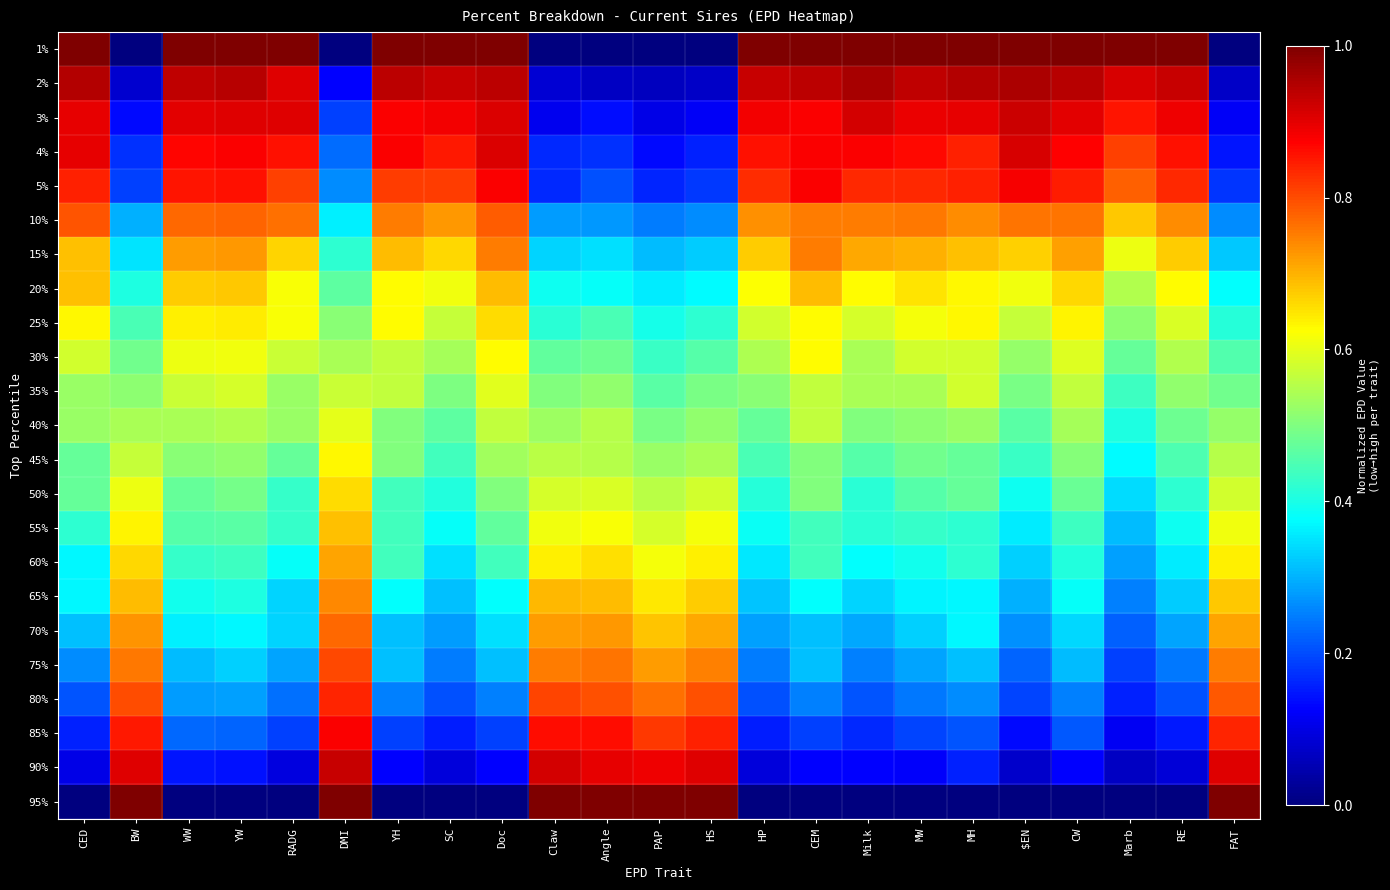

Reading right to left, transcribe all the data shown in this chart.

1%: FAT=0.0	RE=1.0	Marb=1.0	CW=1.0	$EN=1.0	MH=1.0	MW=1.0	Milk=1.0	CEM=1.0	HP=1.0	HS=0.0	PAP=0.0	Angle=0.0	Claw=0.0	Doc=1.0	SC=1.0	YH=1.0	DMI=0.0	RADG=1.0	YW=1.0	WW=1.0	BW=0.0	CED=1.0
2%: FAT=0.1	RE=0.9	Marb=0.9	CW=0.9	$EN=1.0	MH=0.9	MW=0.9	Milk=1.0	CEM=0.9	HP=0.9	HS=0.1	PAP=0.1	Angle=0.1	Claw=0.1	Doc=0.9	SC=0.9	YH=0.9	DMI=0.1	RADG=0.9	YW=0.9	WW=0.9	BW=0.1	CED=0.9
3%: FAT=0.1	RE=0.9	Marb=0.9	CW=0.9	$EN=0.9	MH=0.9	MW=0.9	Milk=0.9	CEM=0.9	HP=0.9	HS=0.1	PAP=0.1	Angle=0.1	Claw=0.1	Doc=0.9	SC=0.9	YH=0.9	DMI=0.2	RADG=0.9	YW=0.9	WW=0.9	BW=0.1	CED=0.9
4%: FAT=0.1	RE=0.9	Marb=0.8	CW=0.9	$EN=0.9	MH=0.8	MW=0.9	Milk=0.9	CEM=0.9	HP=0.9	HS=0.2	PAP=0.1	Angle=0.2	Claw=0.2	Doc=0.9	SC=0.8	YH=0.9	DMI=0.2	RADG=0.9	YW=0.9	WW=0.9	BW=0.2	CED=0.9
5%: FAT=0.2	RE=0.8	Marb=0.8	CW=0.8	$EN=0.9	MH=0.8	MW=0.8	Milk=0.8	CEM=0.9	HP=0.8	HS=0.2	PAP=0.2	Angle=0.2	Claw=0.2	Doc=0.9	SC=0.8	YH=0.8	DMI=0.3	RADG=0.8	YW=0.9	WW=0.9	BW=0.2	CED=0.8
10%: FAT=0.3	RE=0.7	Marb=0.7	CW=0.8	$EN=0.8	MH=0.7	MW=0.8	Milk=0.8	CEM=0.8	HP=0.7	HS=0.3	PAP=0.2	Angle=0.3	Claw=0.3	Doc=0.8	SC=0.7	YH=0.8	DMI=0.4	RADG=0.8	YW=0.8	WW=0.8	BW=0.3	CED=0.8
15%: FAT=0.3	RE=0.7	Marb=0.6	CW=0.7	$EN=0.7	MH=0.7	MW=0.7	Milk=0.7	CEM=0.8	HP=0.7	HS=0.3	PAP=0.3	Angle=0.3	Claw=0.3	Doc=0.8	SC=0.7	YH=0.7	DMI=0.4	RADG=0.7	YW=0.7	WW=0.7	BW=0.4	CED=0.7
20%: FAT=0.4	RE=0.6	Marb=0.6	CW=0.7	$EN=0.6	MH=0.6	MW=0.7	Milk=0.6	CEM=0.7	HP=0.6	HS=0.4	PAP=0.4	Angle=0.4	Claw=0.4	Doc=0.7	SC=0.6	YH=0.6	DMI=0.5	RADG=0.6	YW=0.7	WW=0.7	BW=0.4	CED=0.7
25%: FAT=0.4	RE=0.6	Marb=0.5	CW=0.6	$EN=0.6	MH=0.6	MW=0.6	Milk=0.6	CEM=0.6	HP=0.6	HS=0.4	PAP=0.4	Angle=0.4	Claw=0.4	Doc=0.7	SC=0.6	YH=0.6	DMI=0.5	RADG=0.6	YW=0.6	WW=0.6	BW=0.4	CED=0.6
30%: FAT=0.5	RE=0.5	Marb=0.5	CW=0.6	$EN=0.5	MH=0.6	MW=0.6	Milk=0.5	CEM=0.6	HP=0.5	HS=0.5	PAP=0.4	Angle=0.5	Claw=0.5	Doc=0.6	SC=0.5	YH=0.6	DMI=0.5	RADG=0.6	YW=0.6	WW=0.6	BW=0.5	CED=0.6
35%: FAT=0.5	RE=0.5	Marb=0.4	CW=0.6	$EN=0.5	MH=0.6	MW=0.5	Milk=0.5	CEM=0.6	HP=0.5	HS=0.5	PAP=0.5	Angle=0.5	Claw=0.5	Doc=0.6	SC=0.5	YH=0.6	DMI=0.6	RADG=0.5	YW=0.6	WW=0.6	BW=0.5	CED=0.5
40%: FAT=0.5	RE=0.5	Marb=0.4	CW=0.5	$EN=0.5	MH=0.5	MW=0.5	Milk=0.5	CEM=0.6	HP=0.5	HS=0.5	PAP=0.5	Angle=0.6	Claw=0.5	Doc=0.6	SC=0.5	YH=0.5	DMI=0.6	RADG=0.5	YW=0.5	WW=0.5	BW=0.5	CED=0.5
45%: FAT=0.6	RE=0.5	Marb=0.4	CW=0.5	$EN=0.4	MH=0.5	MW=0.5	Milk=0.5	CEM=0.5	HP=0.4	HS=0.5	PAP=0.5	Angle=0.6	Claw=0.6	Doc=0.5	SC=0.4	YH=0.5	DMI=0.6	RADG=0.5	YW=0.5	WW=0.5	BW=0.6	CED=0.5
50%: FAT=0.6	RE=0.4	Marb=0.3	CW=0.5	$EN=0.4	MH=0.5	MW=0.5	Milk=0.4	CEM=0.5	HP=0.4	HS=0.6	PAP=0.6	Angle=0.6	Claw=0.6	Doc=0.5	SC=0.4	YH=0.4	DMI=0.7	RADG=0.4	YW=0.5	WW=0.5	BW=0.6	CED=0.5
55%: FAT=0.6	RE=0.4	Marb=0.3	CW=0.4	$EN=0.4	MH=0.4	MW=0.4	Milk=0.4	CEM=0.4	HP=0.4	HS=0.6	PAP=0.6	Angle=0.6	Claw=0.6	Doc=0.5	SC=0.4	YH=0.4	DMI=0.7	RADG=0.4	YW=0.5	WW=0.5	BW=0.6	CED=0.4
60%: FAT=0.6	RE=0.4	Marb=0.3	CW=0.4	$EN=0.3	MH=0.4	MW=0.4	Milk=0.4	CEM=0.4	HP=0.4	HS=0.6	PAP=0.6	Angle=0.7	Claw=0.6	Doc=0.4	SC=0.3	YH=0.4	DMI=0.7	RADG=0.4	YW=0.4	WW=0.4	BW=0.7	CED=0.4
65%: FAT=0.7	RE=0.3	Marb=0.3	CW=0.4	$EN=0.3	MH=0.4	MW=0.4	Milk=0.3	CEM=0.4	HP=0.3	HS=0.7	PAP=0.6	Angle=0.7	Claw=0.7	Doc=0.4	SC=0.3	YH=0.4	DMI=0.7	RADG=0.3	YW=0.4	WW=0.4	BW=0.7	CED=0.4
70%: FAT=0.7	RE=0.3	Marb=0.2	CW=0.3	$EN=0.3	MH=0.4	MW=0.3	Milk=0.3	CEM=0.3	HP=0.3	HS=0.7	PAP=0.7	Angle=0.7	Claw=0.7	Doc=0.3	SC=0.3	YH=0.3	DMI=0.8	RADG=0.3	YW=0.4	WW=0.4	BW=0.7	CED=0.3
75%: FAT=0.8	RE=0.2	Marb=0.2	CW=0.3	$EN=0.2	MH=0.3	MW=0.3	Milk=0.2	CEM=0.3	HP=0.2	HS=0.7	PAP=0.7	Angle=0.8	Claw=0.8	Doc=0.3	SC=0.2	YH=0.3	DMI=0.8	RADG=0.3	YW=0.3	WW=0.3	BW=0.8	CED=0.3
80%: FAT=0.8	RE=0.2	Marb=0.2	CW=0.3	$EN=0.2	MH=0.3	MW=0.2	Milk=0.2	CEM=0.2	HP=0.2	HS=0.8	PAP=0.8	Angle=0.8	Claw=0.8	Doc=0.2	SC=0.2	YH=0.3	DMI=0.8	RADG=0.2	YW=0.3	WW=0.3	BW=0.8	CED=0.2
85%: FAT=0.8	RE=0.2	Marb=0.1	CW=0.2	$EN=0.1	MH=0.2	MW=0.2	Milk=0.2	CEM=0.2	HP=0.2	HS=0.8	PAP=0.8	Angle=0.9	Claw=0.9	Doc=0.2	SC=0.2	YH=0.2	DMI=0.9	RADG=0.2	YW=0.2	WW=0.2	BW=0.9	CED=0.2
90%: FAT=0.9	RE=0.1	Marb=0.1	CW=0.1	$EN=0.1	MH=0.2	MW=0.1	Milk=0.1	CEM=0.1	HP=0.1	HS=0.9	PAP=0.9	Angle=0.9	Claw=0.9	Doc=0.1	SC=0.1	YH=0.1	DMI=0.9	RADG=0.1	YW=0.1	WW=0.1	BW=0.9	CED=0.1
95%: FAT=1.0	RE=0.0	Marb=0.0	CW=0.0	$EN=0.0	MH=0.0	MW=0.0	Milk=0.0	CEM=0.0	HP=0.0	HS=1.0	PAP=1.0	Angle=1.0	Claw=1.0	Doc=0.0	SC=0.0	YH=0.0	DMI=1.0	RADG=0.0	YW=0.0	WW=0.0	BW=1.0	CED=0.0